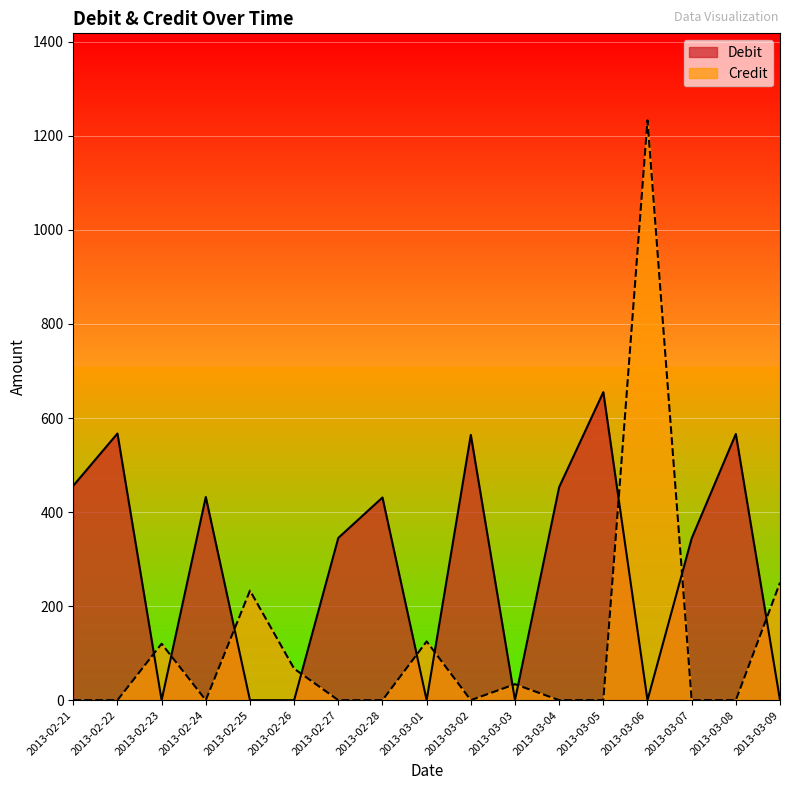

The value of Debit at 2013-03-06 is 0. True or false?

True